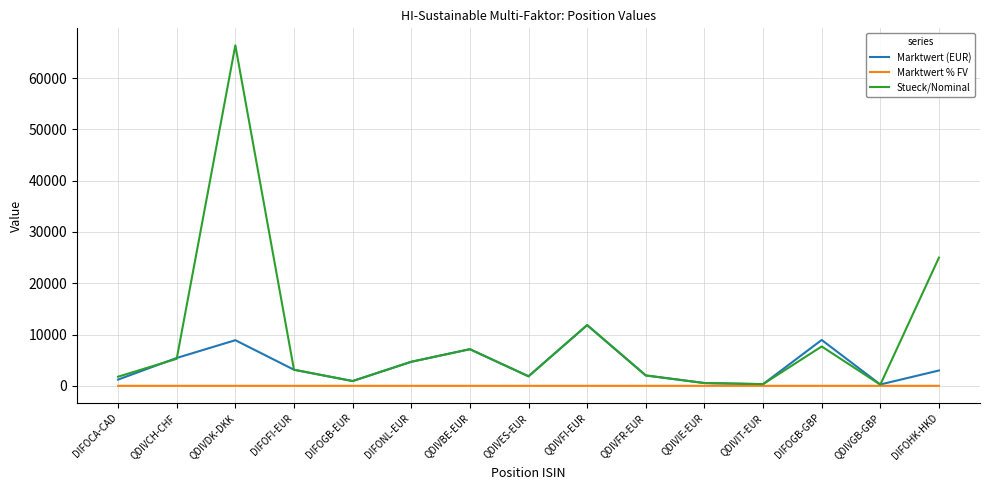

At how many categories does at least one series exceed 46694?

1